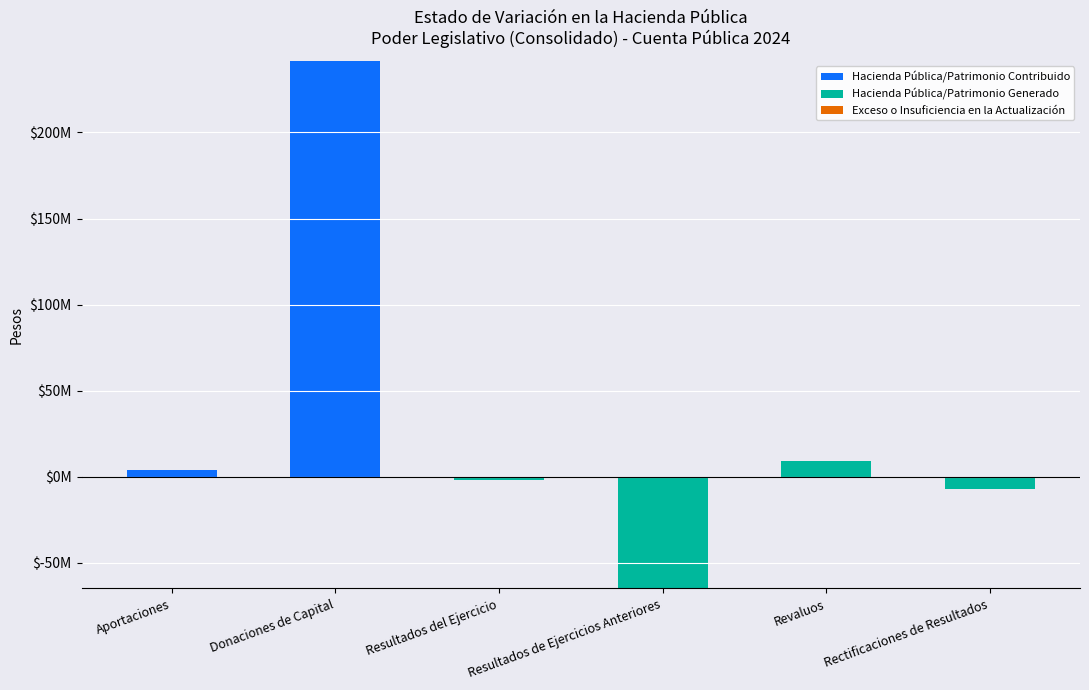

What position from the right is Donaciones de Capital?

5